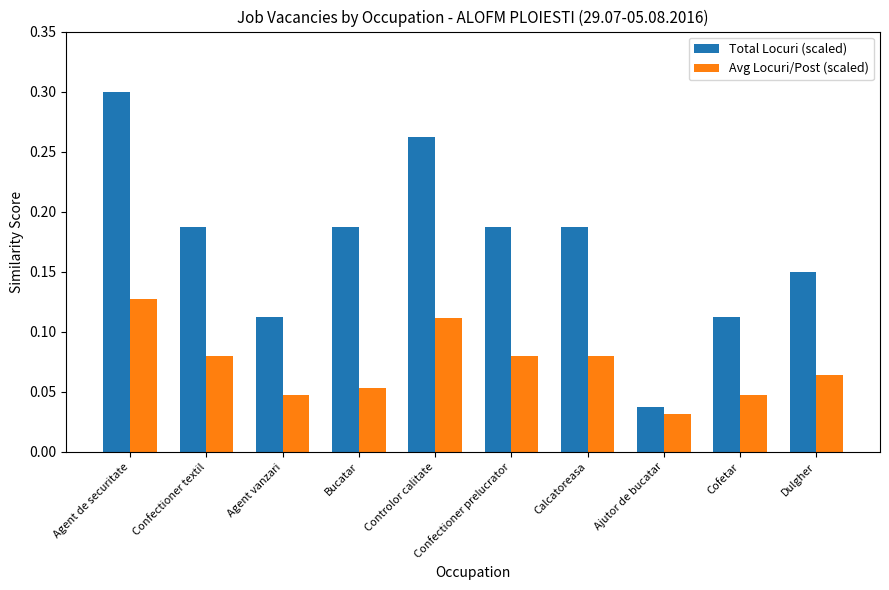

List the series in order of their peak value, lowest first.

Avg Locuri/Post (scaled), Total Locuri (scaled)